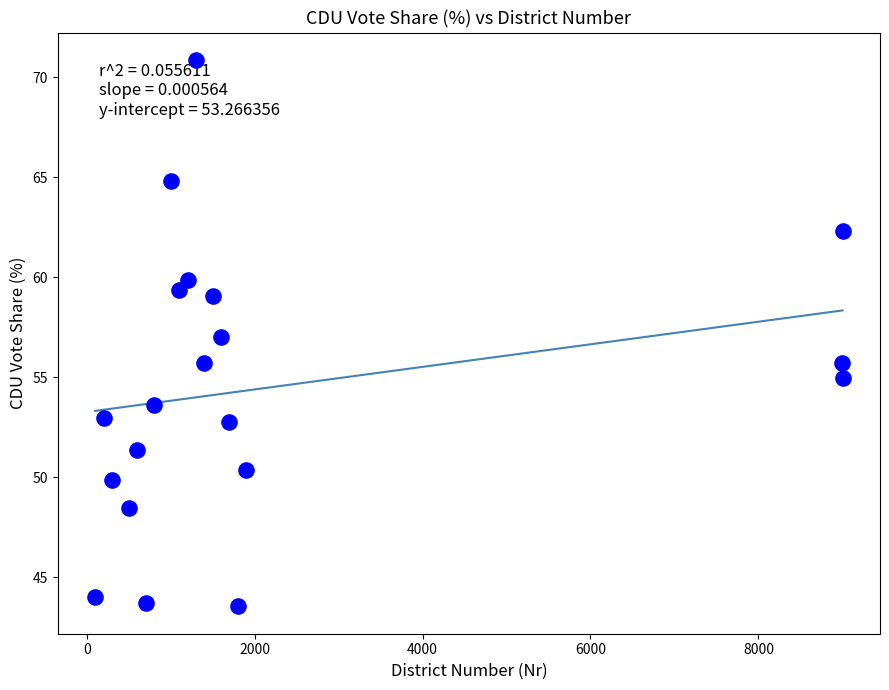

What is the range of X values (max minus min)?

8902.0